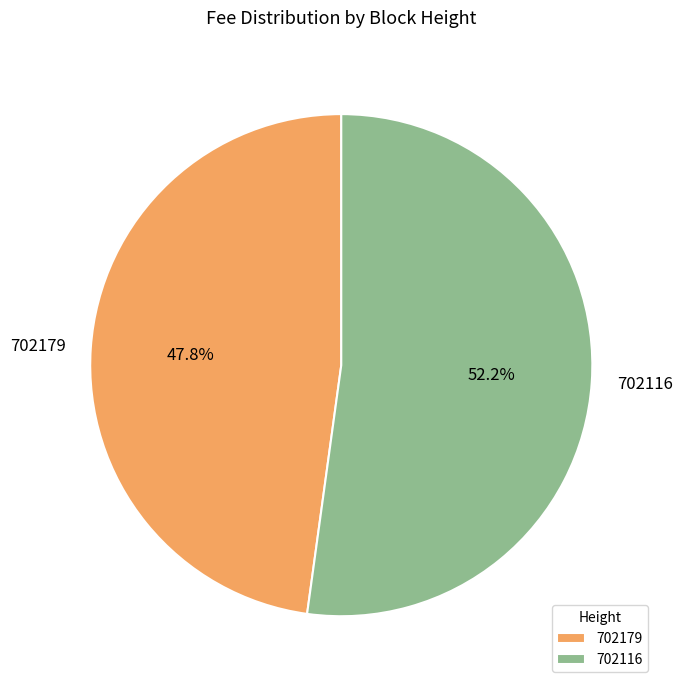

What is the smallest slice in the pie chart?

702179